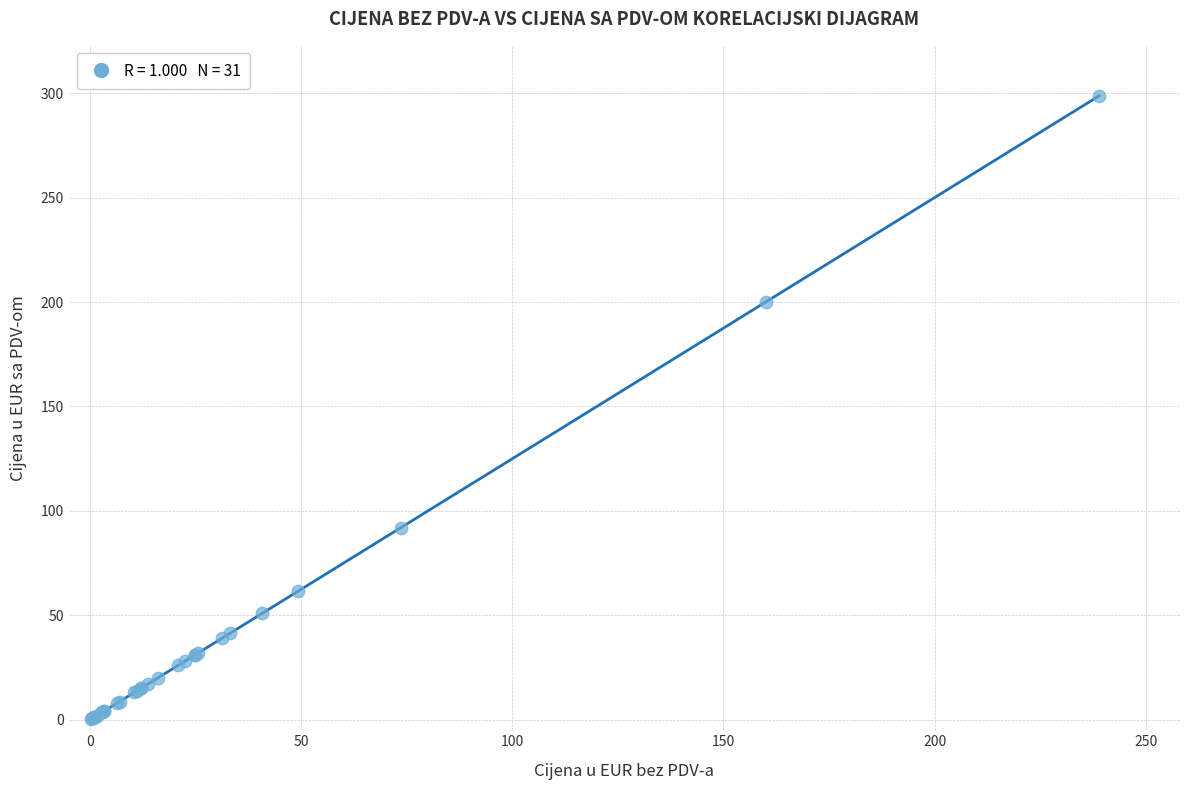

What Y value in the scatter plot is closest to 149?

200.0